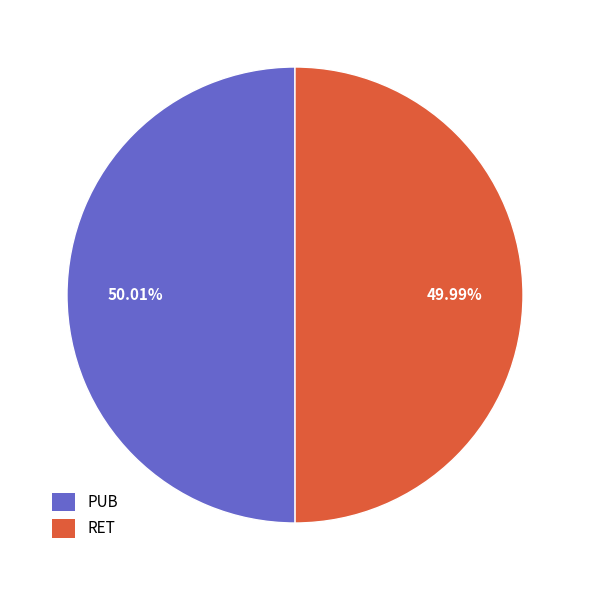

To the nearest percent, what is the average slice percentage?

50%